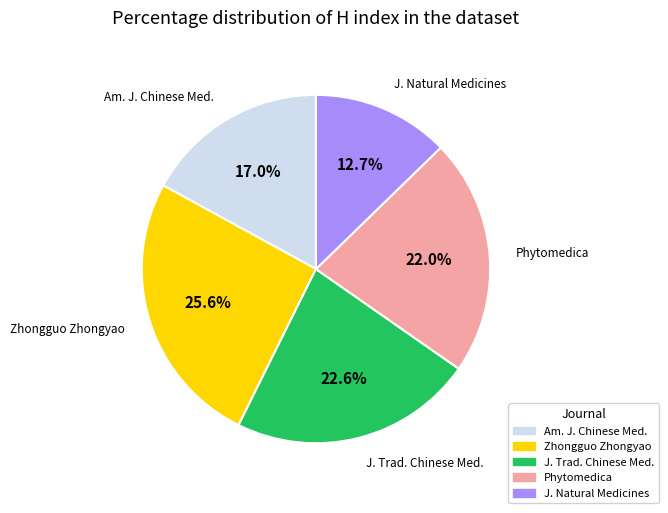

Rank the categories by value from highest to lowest.

Zhongguo Zhongyao, J. Trad. Chinese Med., Phytomedica, Am. J. Chinese Med., J. Natural Medicines